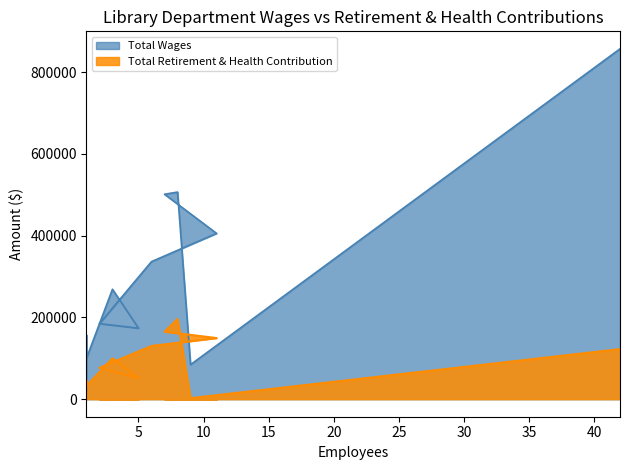

Which series has the widest spread of values?

Total Wages